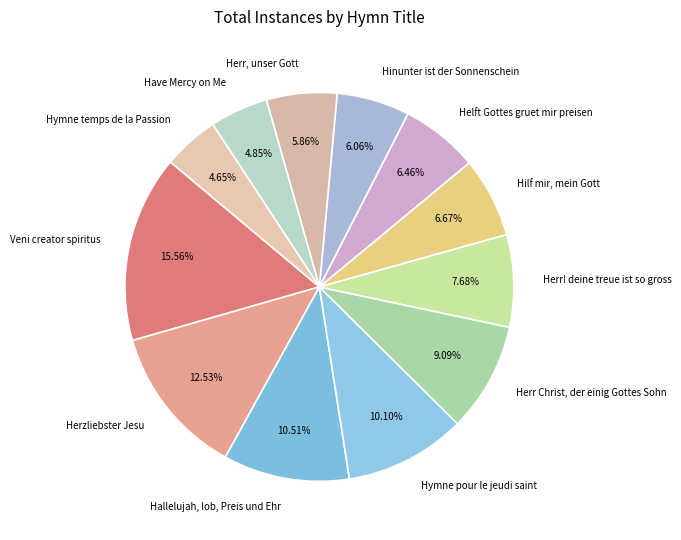

Count the number of slices in the pie.

12